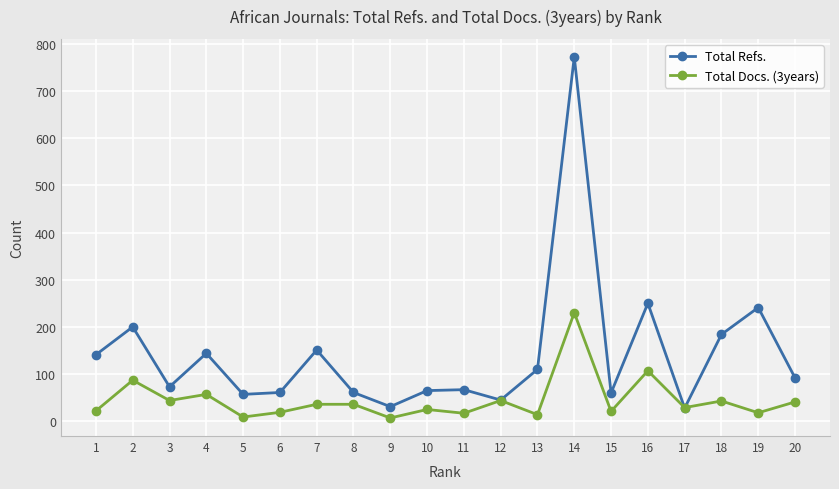

Which series changed the most between 9 and 19?

Total Refs.